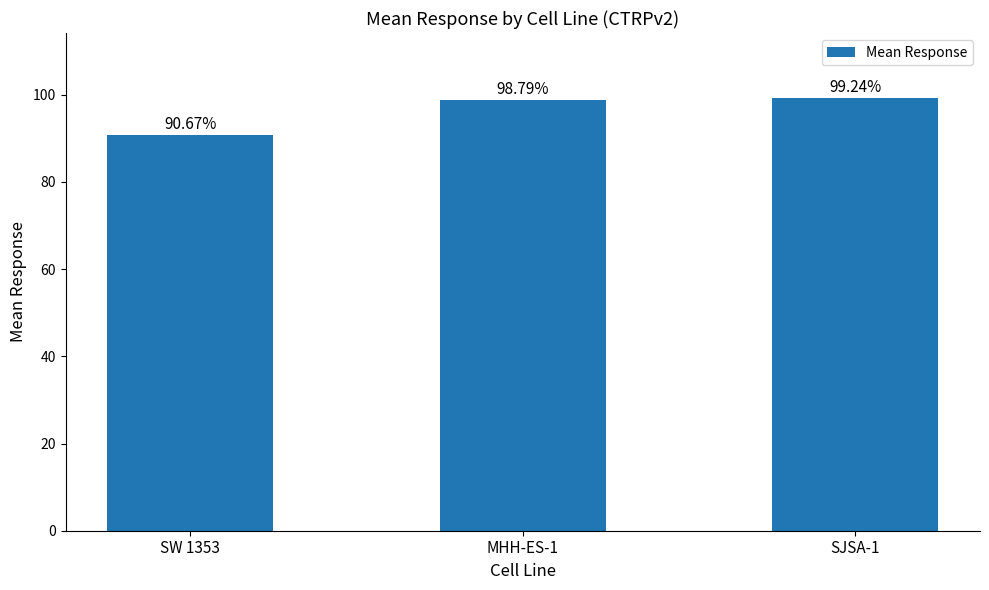

What is the difference between the values at MHH-ES-1 and SW 1353?

8.1